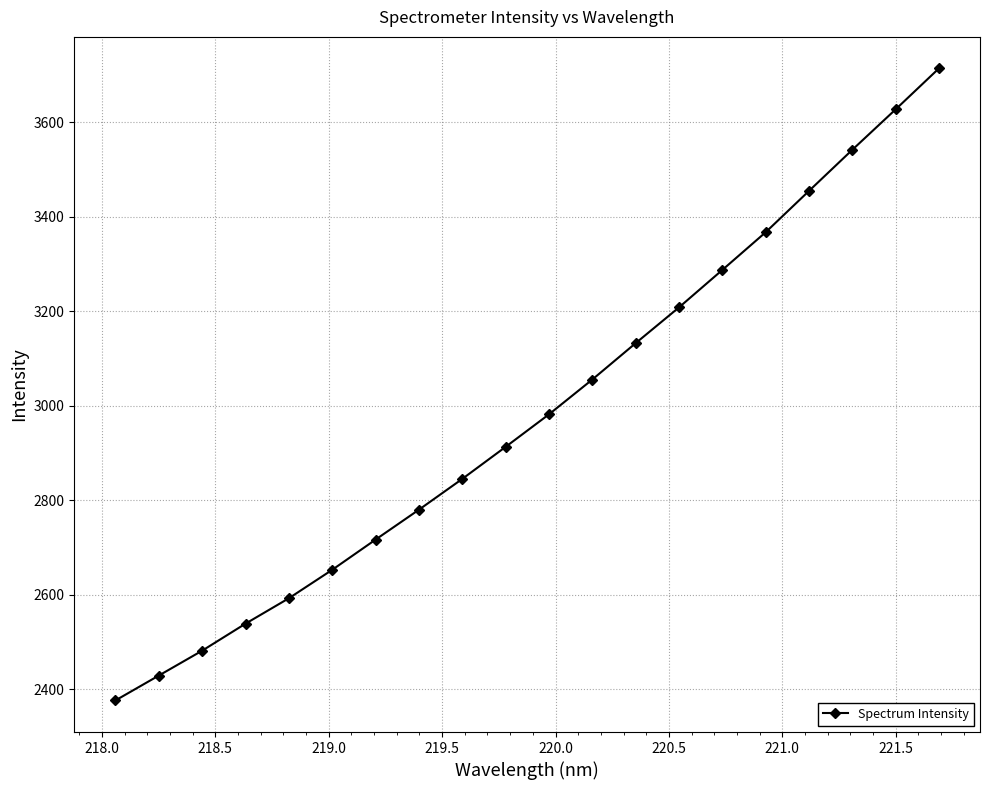

Reading left to right, transcribe all the data shown in this chart.

2376.4	2429.0	2481.7	2538.9	2592.7	2652.9	2716.9	2780.2	2845.4	2913.2	2982.0	3055.7	3132.6	3208.4	3287.6	3367.4	3454.9	3541.9	3627.5	3714.2